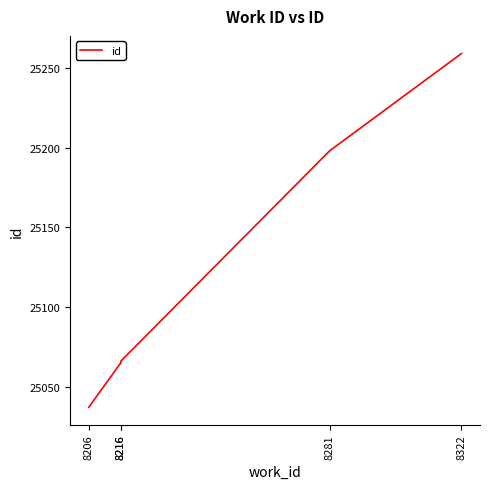

Does the chart have visible grid lines?

No